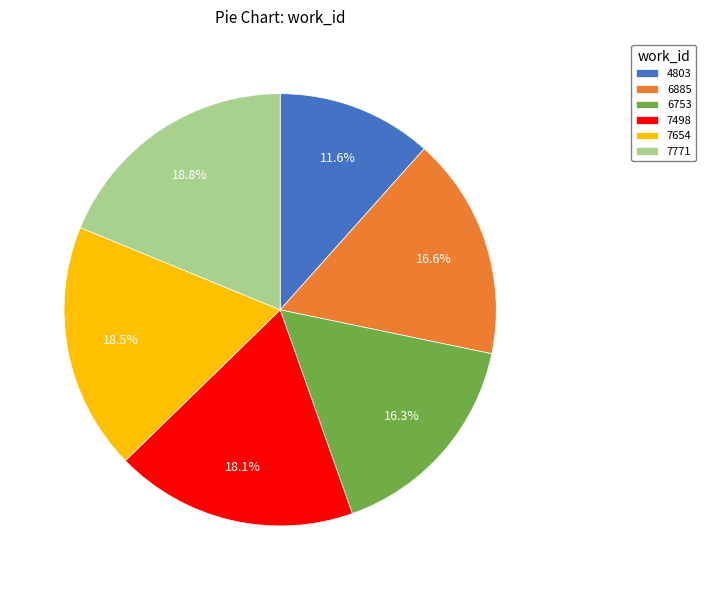

To the nearest percent, what percentage of the pie is 4803?

12%